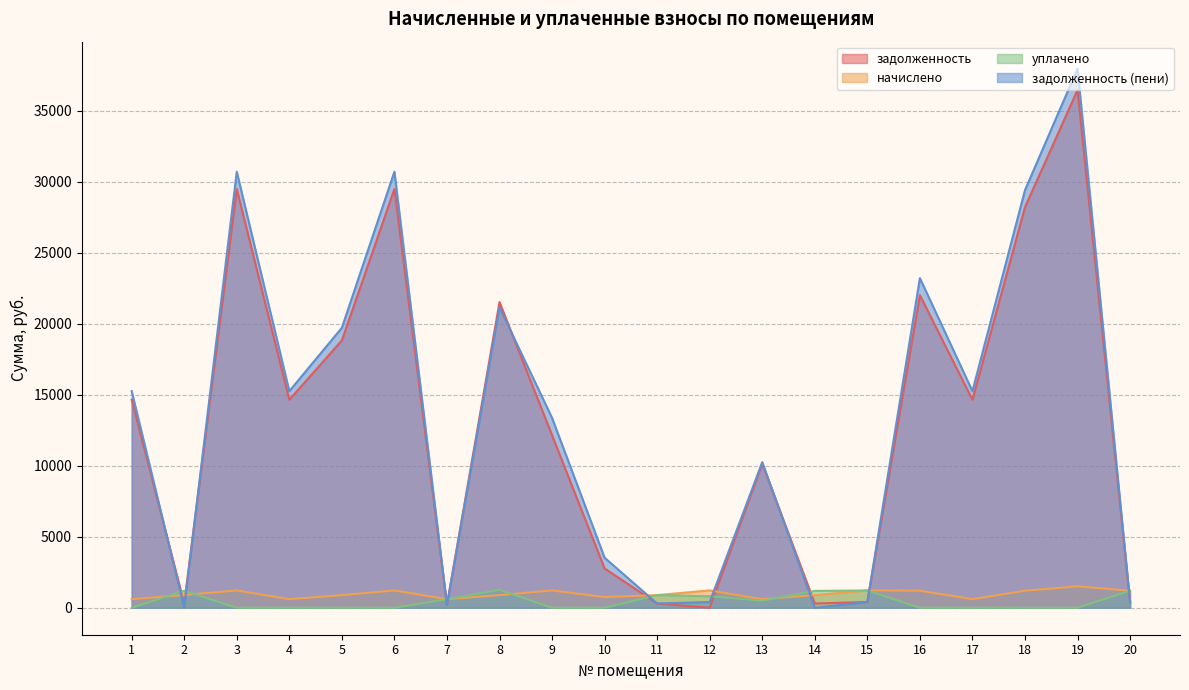

List the series in order of their peak value, lowest first.

уплачено, начислено, задолженность, задолженность (пени)